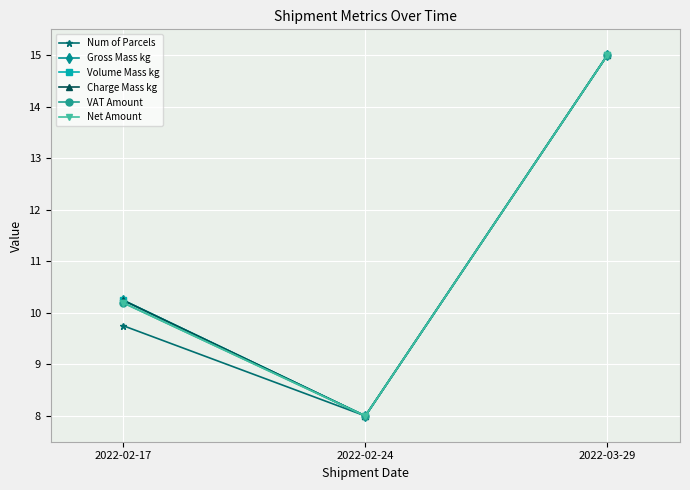

Is this an area chart (filled region under the line)?

No